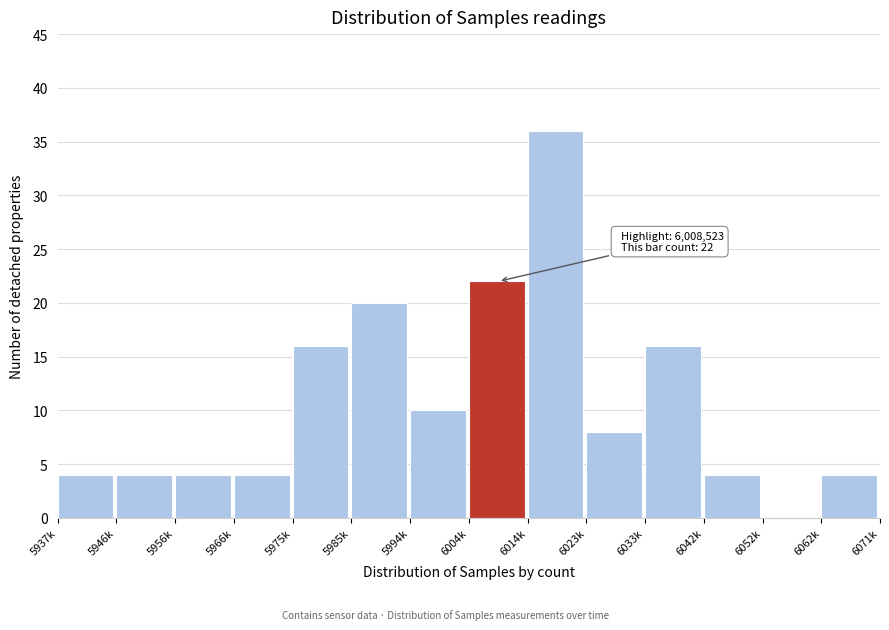

Reading right to left, list all the values displayed in this chart.

6062k=4	6052k=0	6042k=4	6033k=16	6023k=8	6014k=36	6004k=22	5994k=10	5985k=20	5975k=16	5966k=4	5956k=4	5946k=4	5937k=4